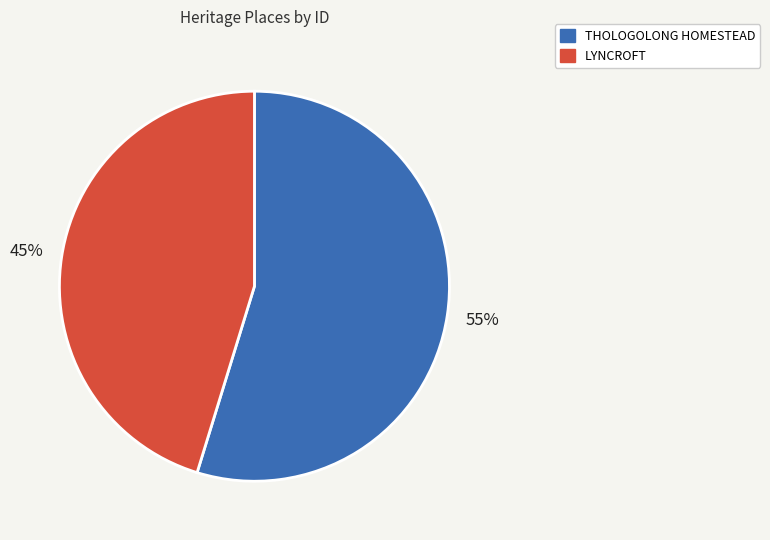

Does THOLOGOLONG HOMESTEAD account for over 50% of the chart?

Yes